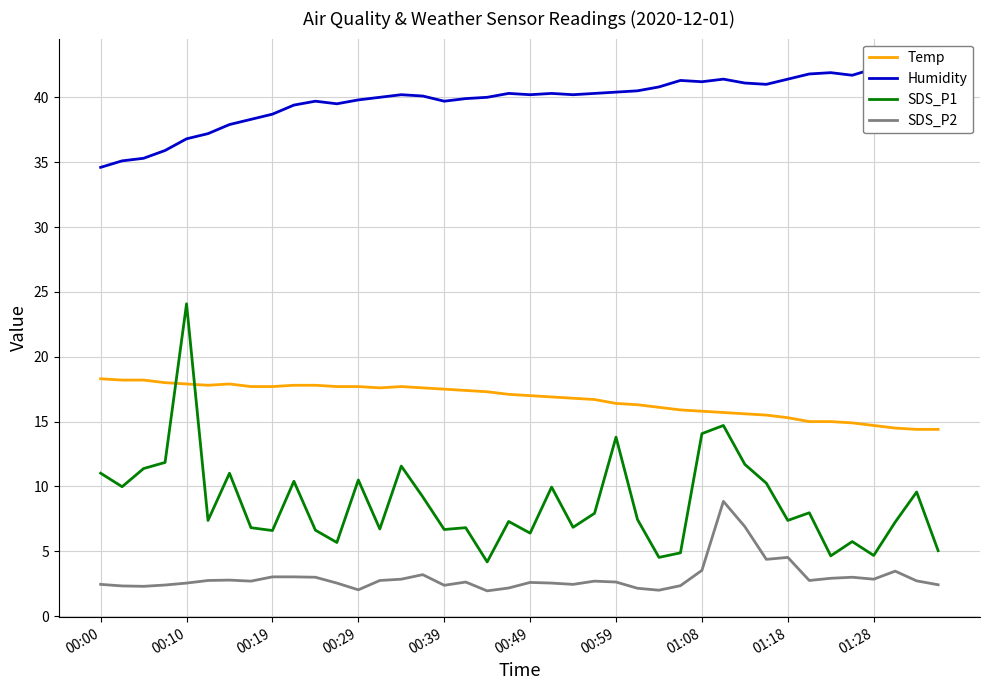

Does the chart display data point markers on the line(s)?

No